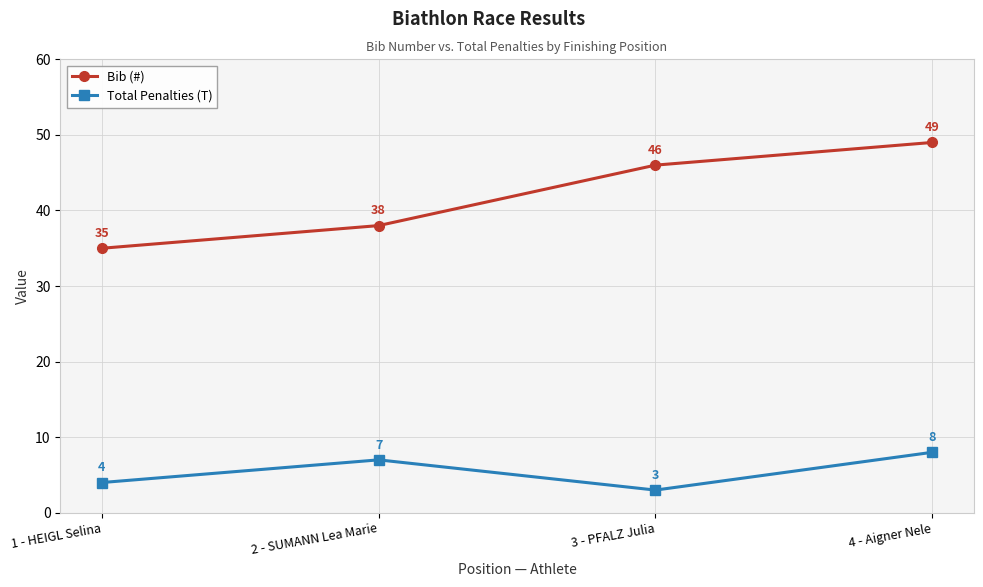

Which series has the largest total across all categories?

Bib (#)